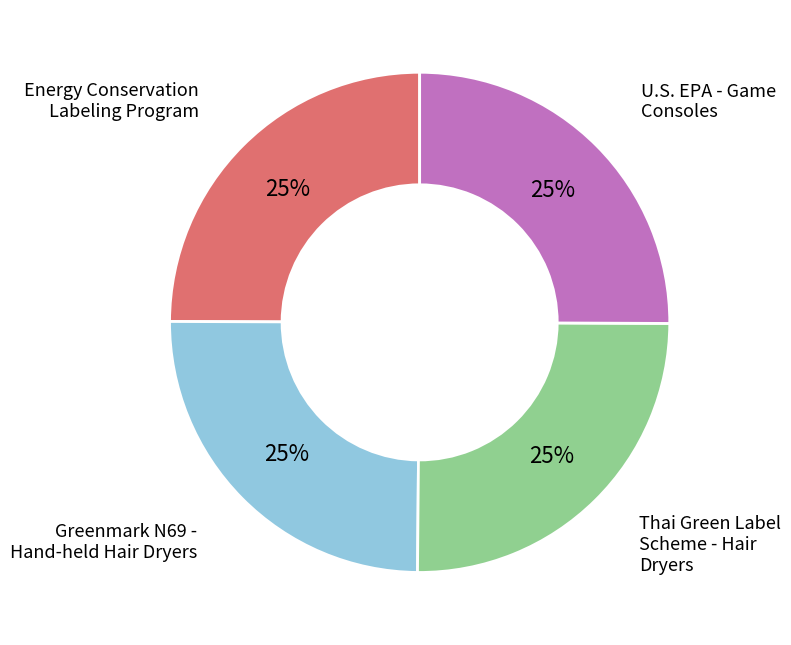

Is it true that U.S. EPA - Game Consoles is 25% of the pie?

True